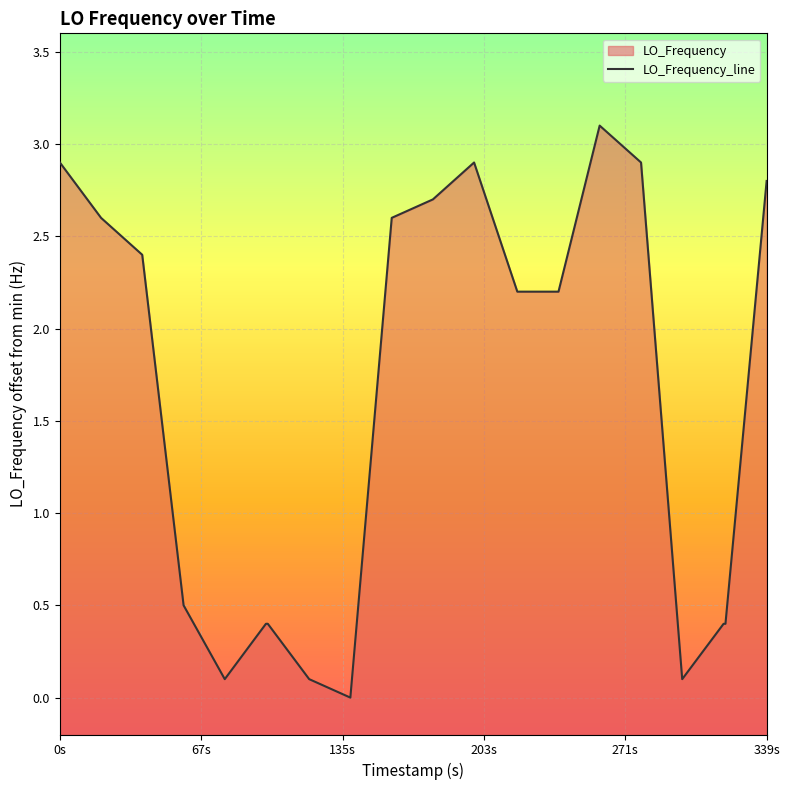

Reading left to right, transcribe all the data shown in this chart.

2.9	2.6	2.4	0.5	0.1	0.4	0.4	0.1	0.0	2.6	2.7	2.9	2.2	2.2	3.1	2.9	0.1	0.4	0.4	2.8